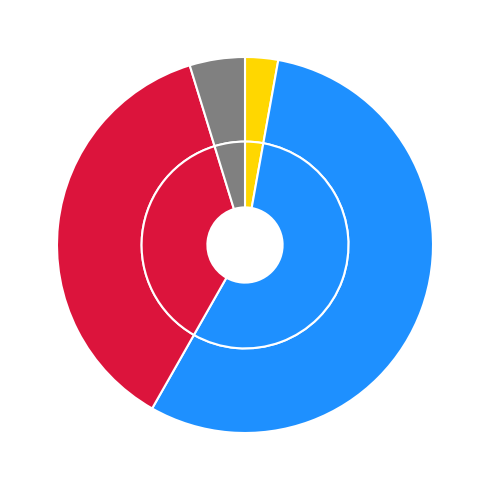

To the nearest percent, what percentage of the pie is перший (бакалаврський) рівень?

55%